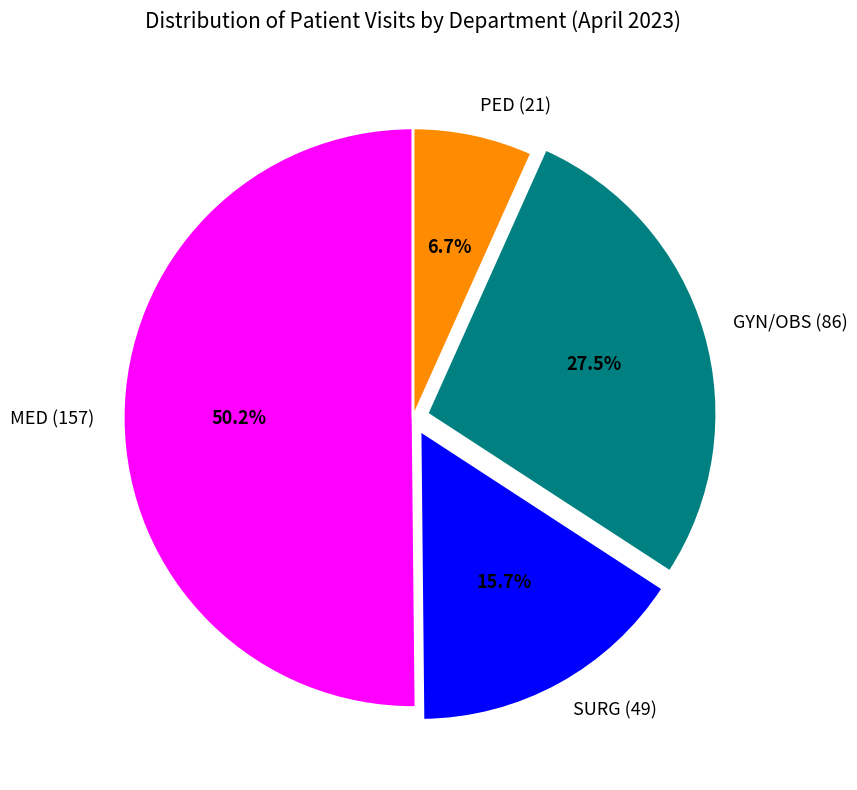

Combined, what portion of the pie is SURG (49) and MED (157)?

65.8%